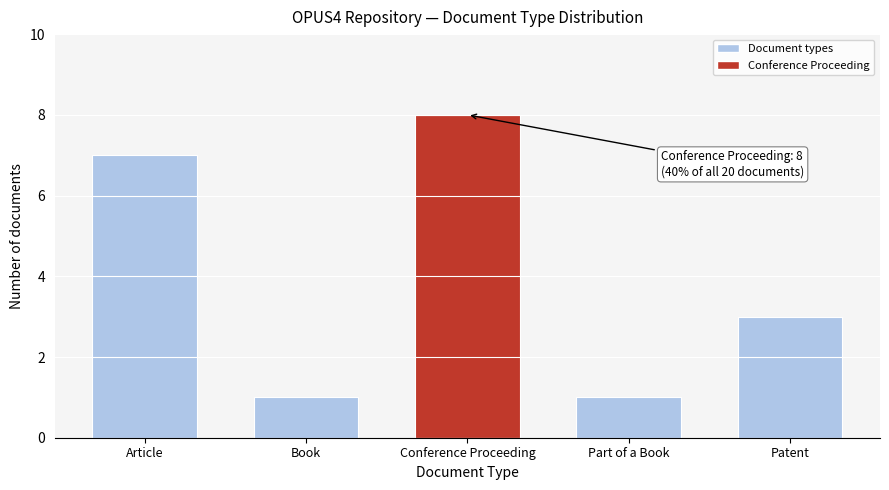

Reading left to right, extract all data points from this chart.

Article=7	Book=1	Conference Proceeding=8	Part of a Book=1	Patent=3